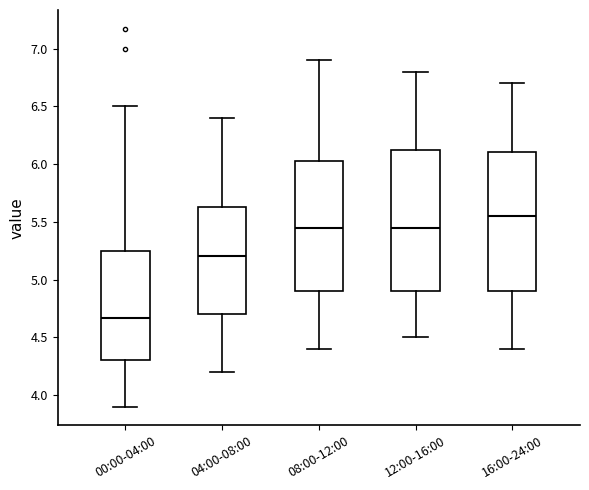

Which box has the lowest median line?

00:00-04:00